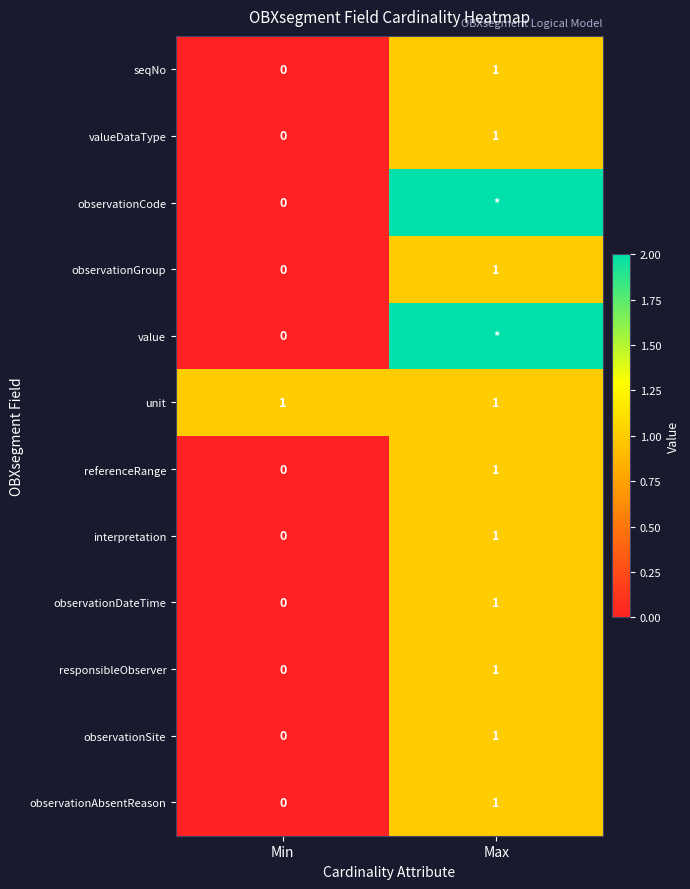

The value of referenceRange at Min is 0. True or false?

True